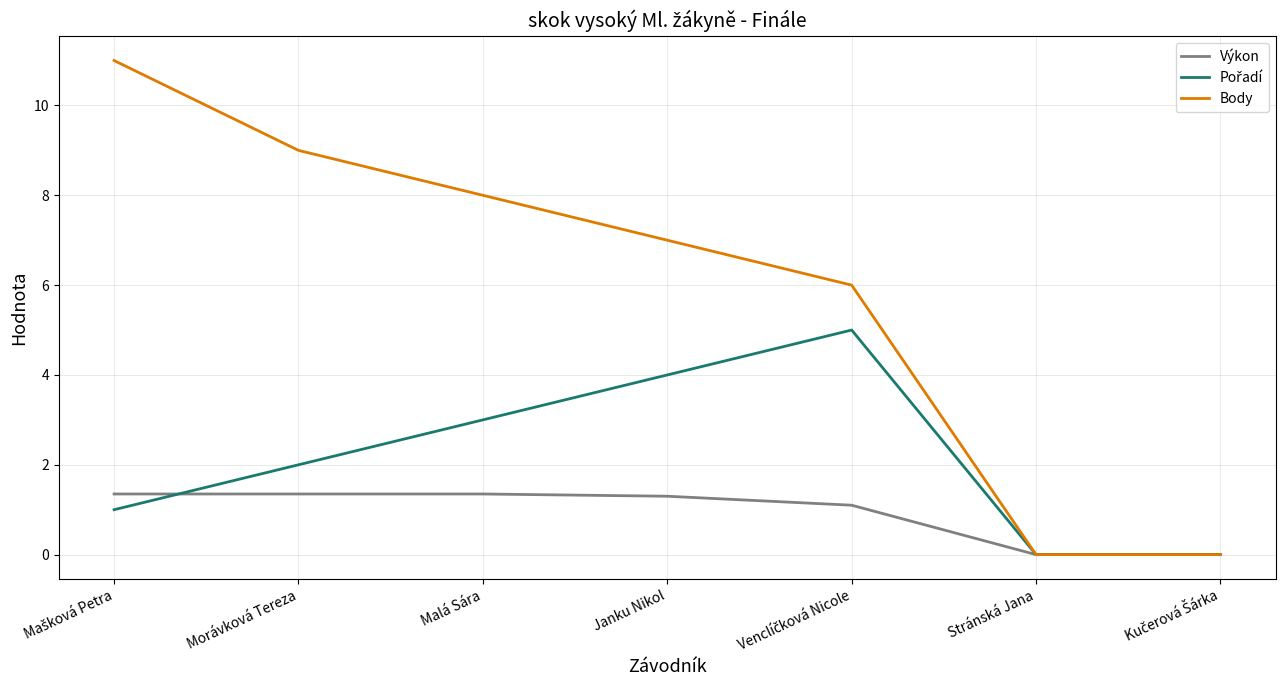

What value does the Výkon series have at Malá Sára?

1.4